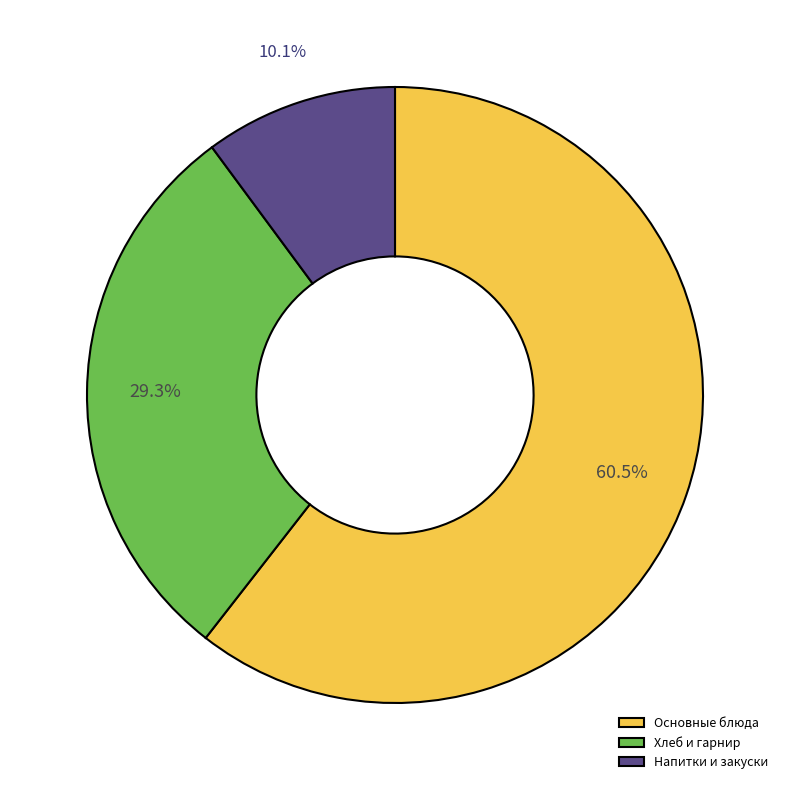

Which slice is the smallest?

Напитки и закуски